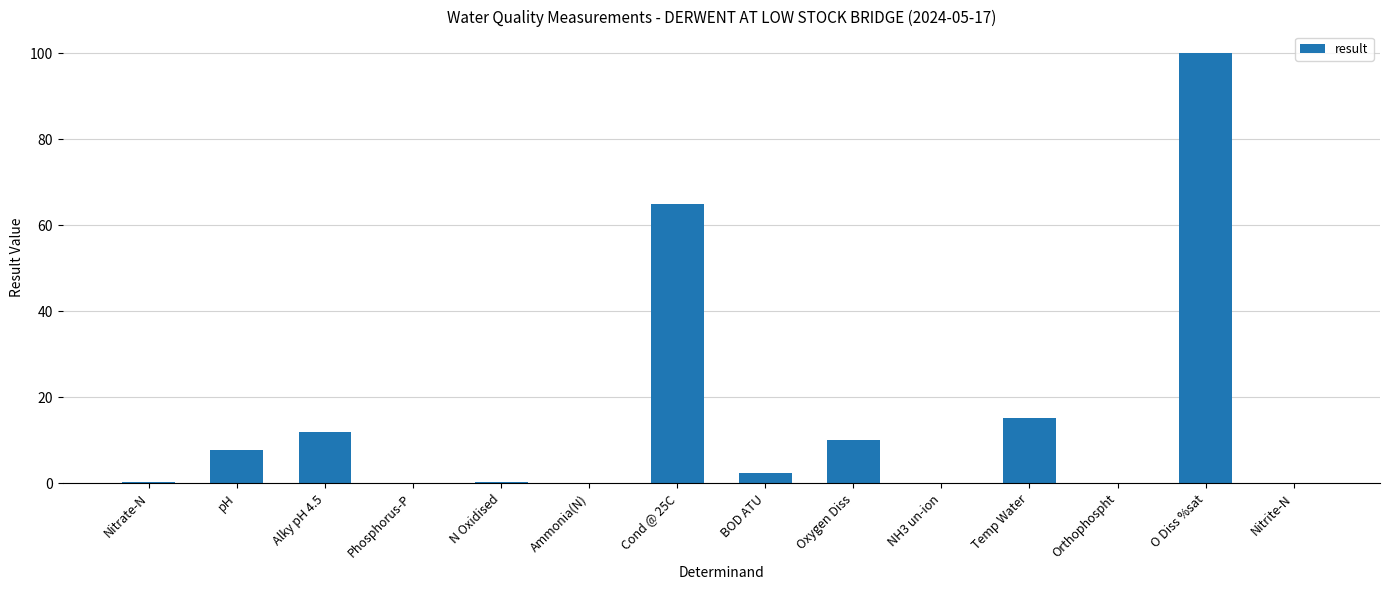

What is the sum of the values at N Oxidised and Nitrate-N?

0.5